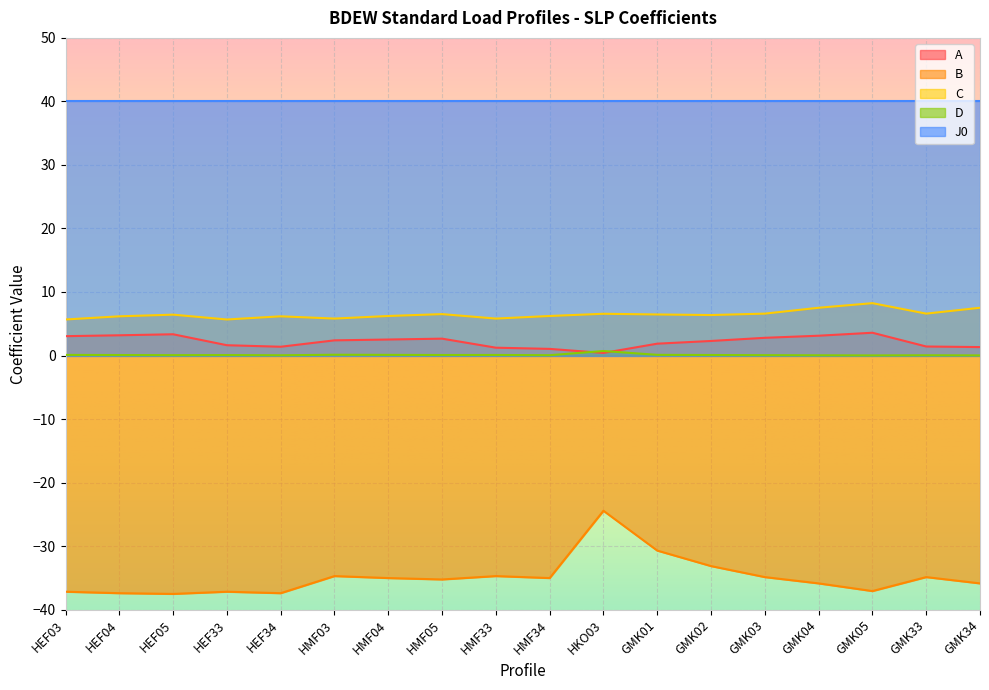

What is the average value of the C series?

6.5